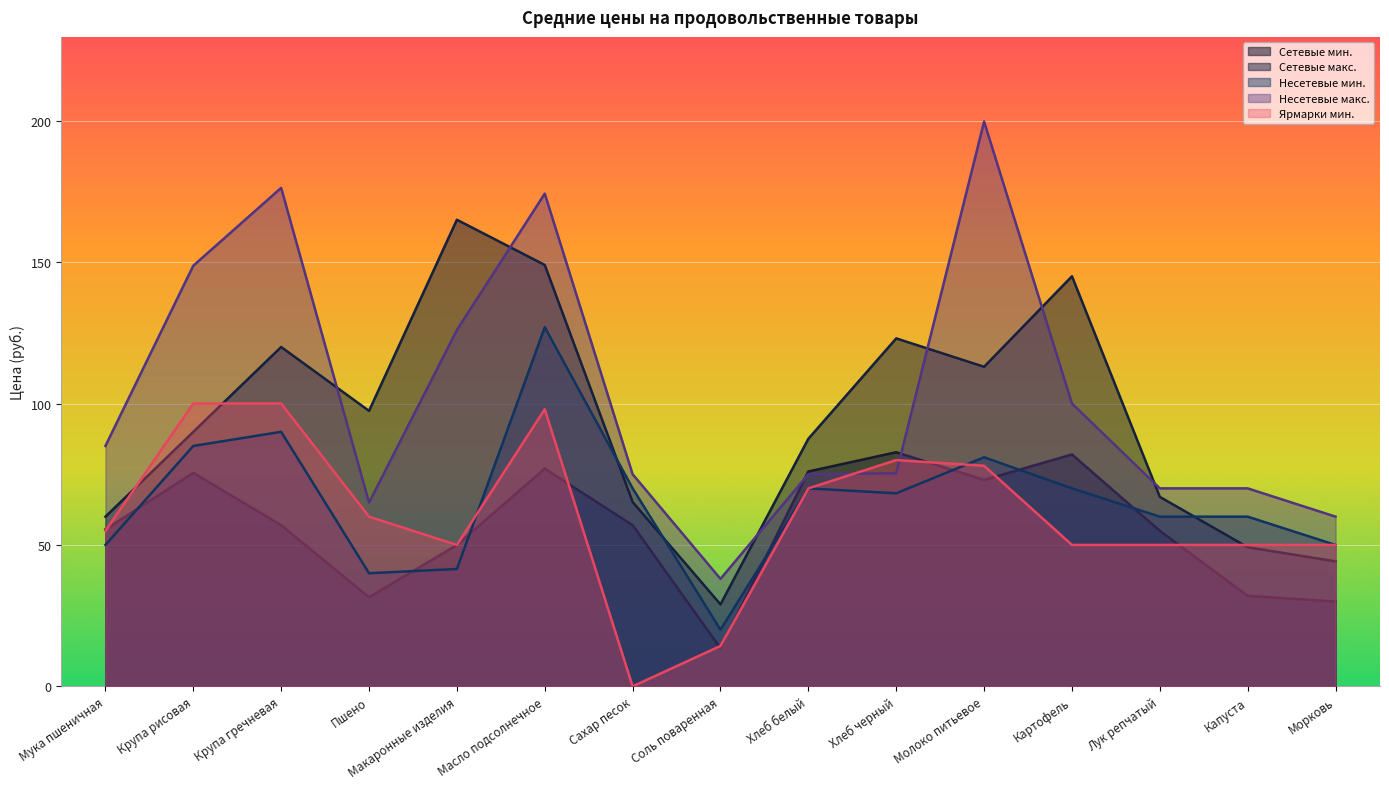

Reading left to right, what are all the values shown in this chart?

Сетевые мин.: Мука пшеничная=55.5	Крупа рисовая=75.5	Крупа гречневая=57.0	Пшено=31.5	Макаронные изделия=50.0	Масло подсолнечное=77.0	Сахар песок=57.0	Соль поваренная=13.5	Хлеб белый=76.0	Хлеб черный=82.8	Молоко питьевое=73.0	Картофель=82.0	Лук репчатый=55.0	Капуста=32.0	Морковь=30.0
Сетевые макс.: Мука пшеничная=60.0	Крупа рисовая=90.0	Крупа гречневая=120.0	Пшено=97.4	Макаронные изделия=165.0	Масло подсолнечное=149.0	Сахар песок=65.2	Соль поваренная=29.0	Хлеб белый=87.5	Хлеб черный=123.0	Молоко питьевое=113.0	Картофель=145.0	Лук репчатый=67.0	Капуста=49.2	Морковь=44.2
Несетевые мин.: Мука пшеничная=50.0	Крупа рисовая=85.0	Крупа гречневая=90.0	Пшено=40.0	Макаронные изделия=41.5	Масло подсолнечное=127.0	Сахар песок=70.0	Соль поваренная=20.0	Хлеб белый=70.0	Хлеб черный=68.3	Молоко питьевое=81.0	Картофель=70.0	Лук репчатый=60.0	Капуста=60.0	Морковь=50.0
Несетевые макс.: Мука пшеничная=85.0	Крупа рисовая=148.7	Крупа гречневая=176.2	Пшено=65.0	Макаронные изделия=126.0	Масло подсолнечное=174.2	Сахар песок=75.0	Соль поваренная=38.0	Хлеб белый=75.0	Хлеб черный=75.3	Молоко питьевое=199.7	Картофель=100.0	Лук репчатый=70.0	Капуста=70.0	Морковь=60.0
Ярмарки мин.: Мука пшеничная=55.0	Крупа рисовая=100.0	Крупа гречневая=100.0	Пшено=60.0	Макаронные изделия=50.0	Масло подсолнечное=98.0	Сахар песок=0.0	Соль поваренная=14.3	Хлеб белый=70.0	Хлеб черный=80.0	Молоко питьевое=78.0	Картофель=50.0	Лук репчатый=50.0	Капуста=50.0	Морковь=50.0